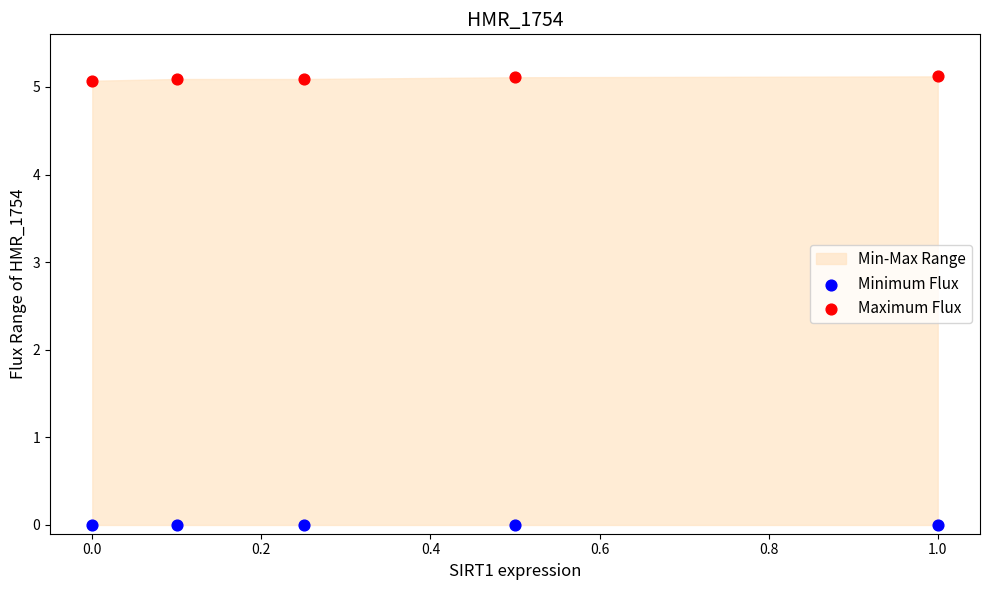

Across all data points, what is the average Y value?

2.5